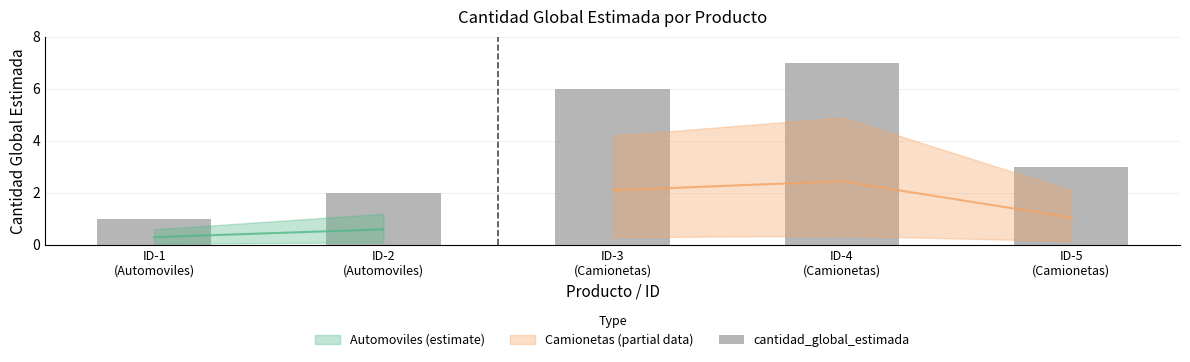

What is the difference between the second highest and minimum values?

5